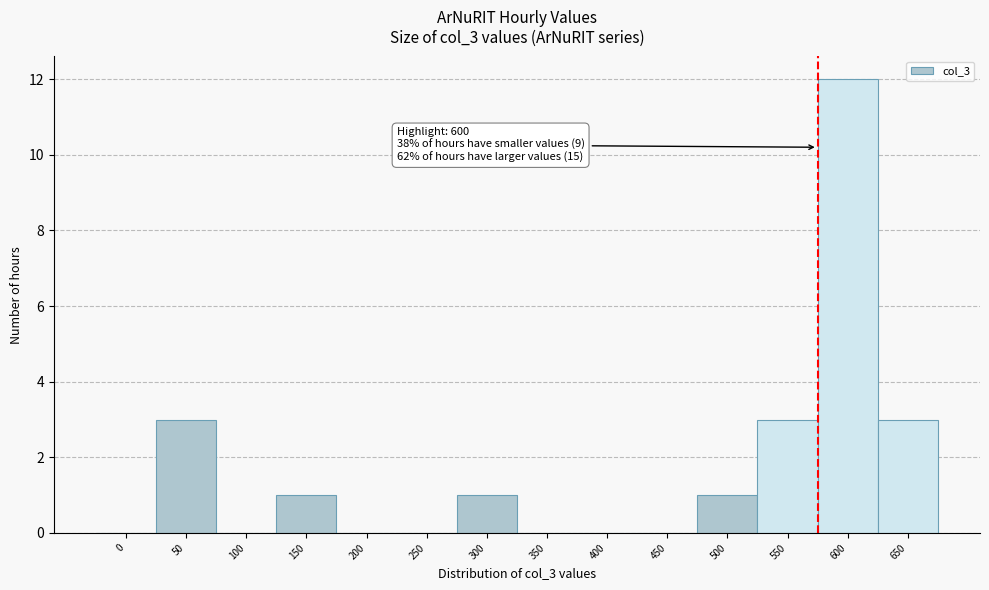

Reading left to right, what are all the values shown in this chart?

0=0	50=3	100=0	150=1	200=0	250=0	300=1	350=0	400=0	450=0	500=1	550=3	600=12	650=3